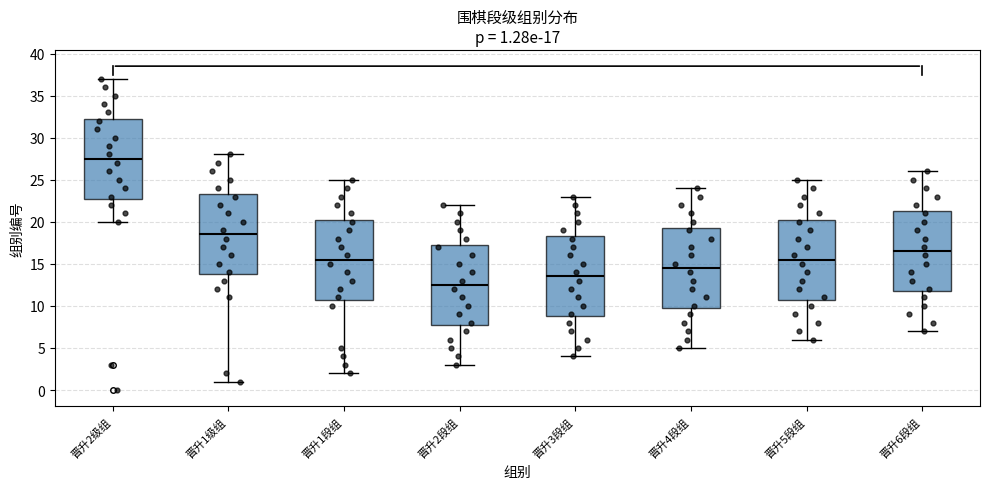

Which box's median line is the highest?

晋升2级组